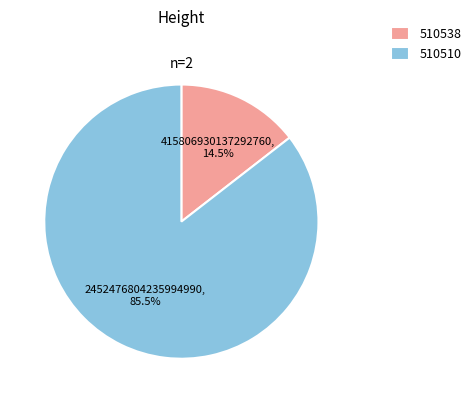

Do 510510 and 510538 together represent more than half of the pie?

Yes